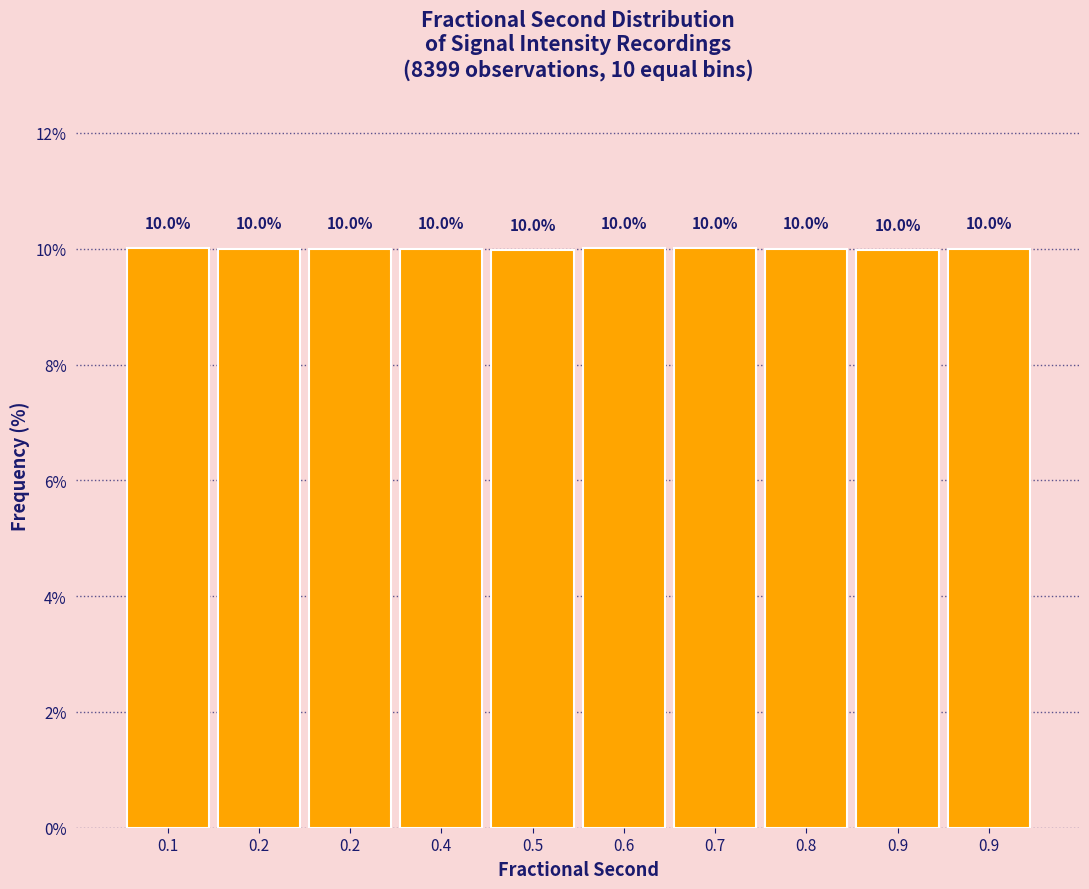

How many values are below 10?

2